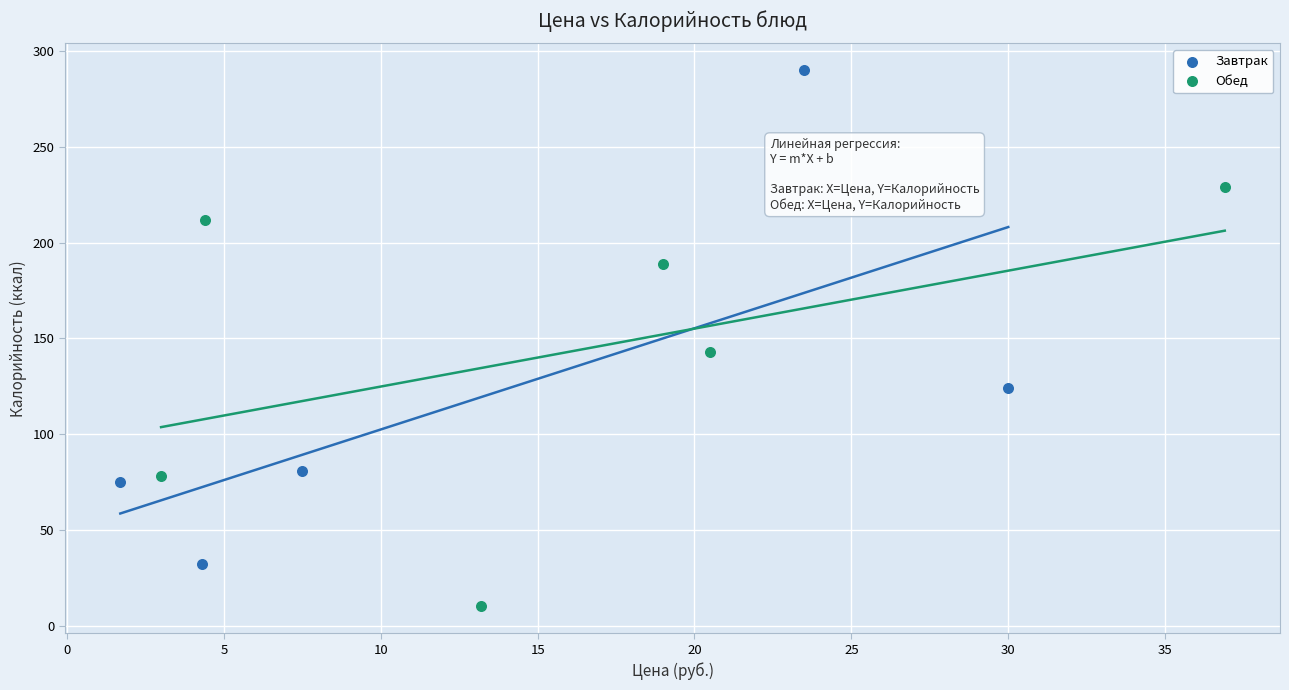

Which series reaches the minimum Y coordinate?

Обед